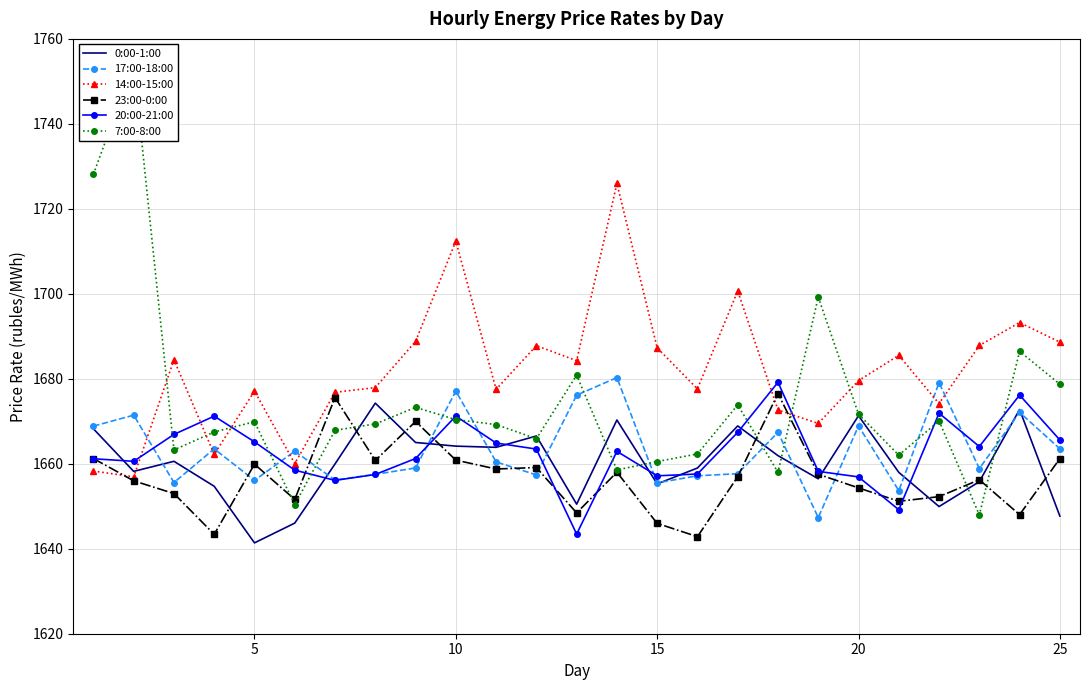

Which series ends up on top after the final intersection of 17:00-18:00 and 0:00-1:00?

17:00-18:00